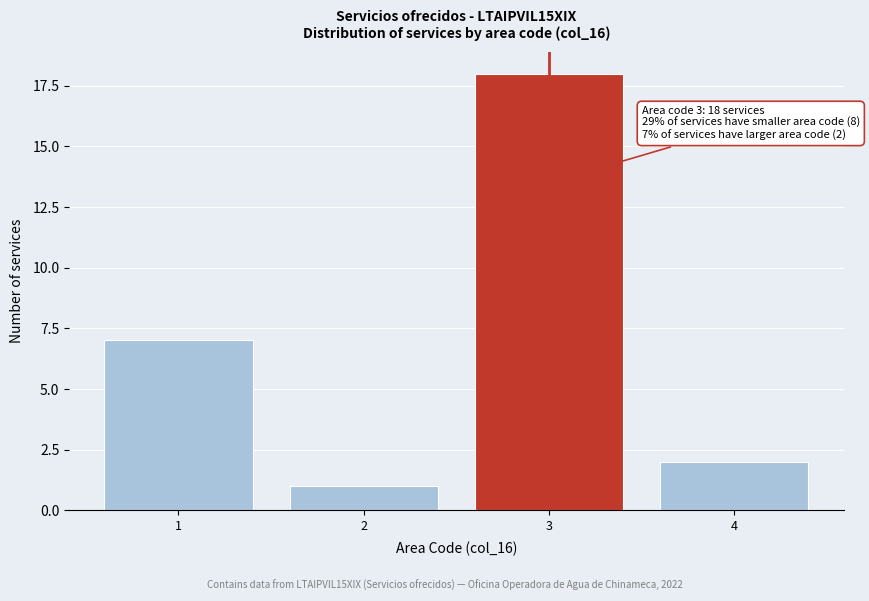

Reading right to left, transcribe all the data shown in this chart.

4=2	3=18	2=1	1=7